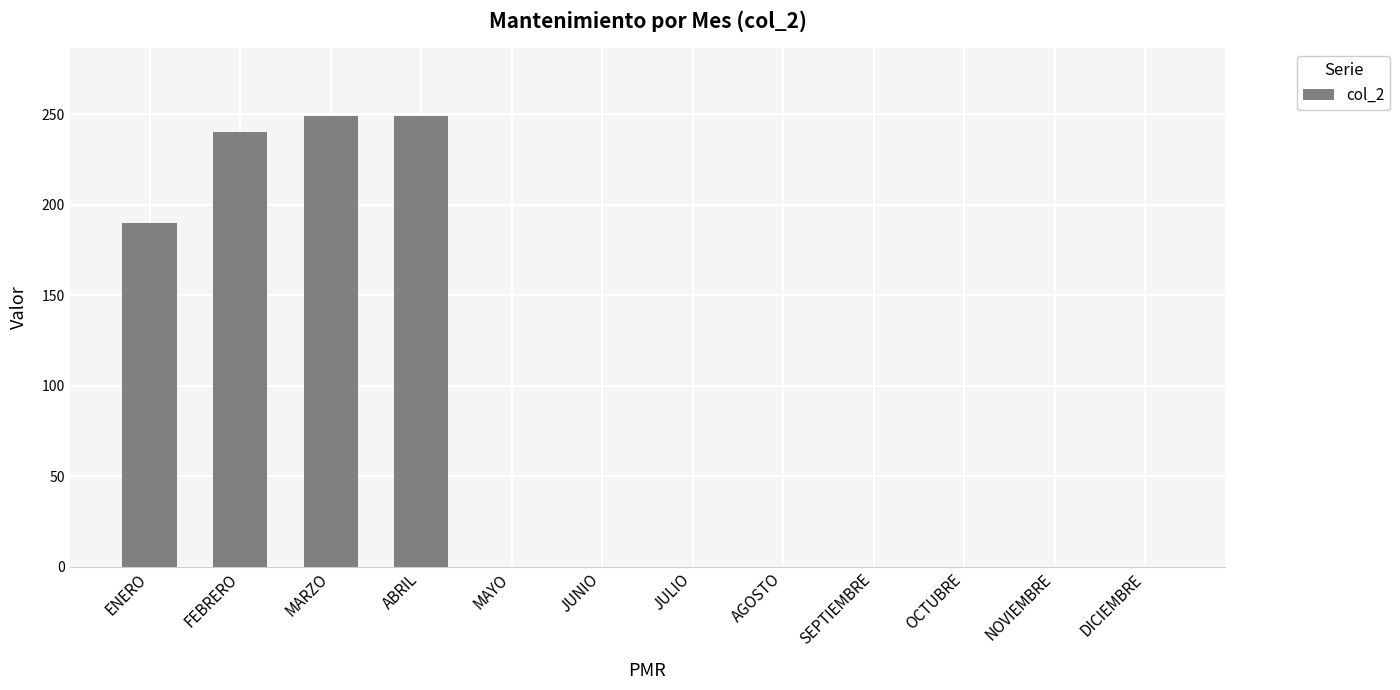

What is the change in value from ABRIL to MAYO?

-249